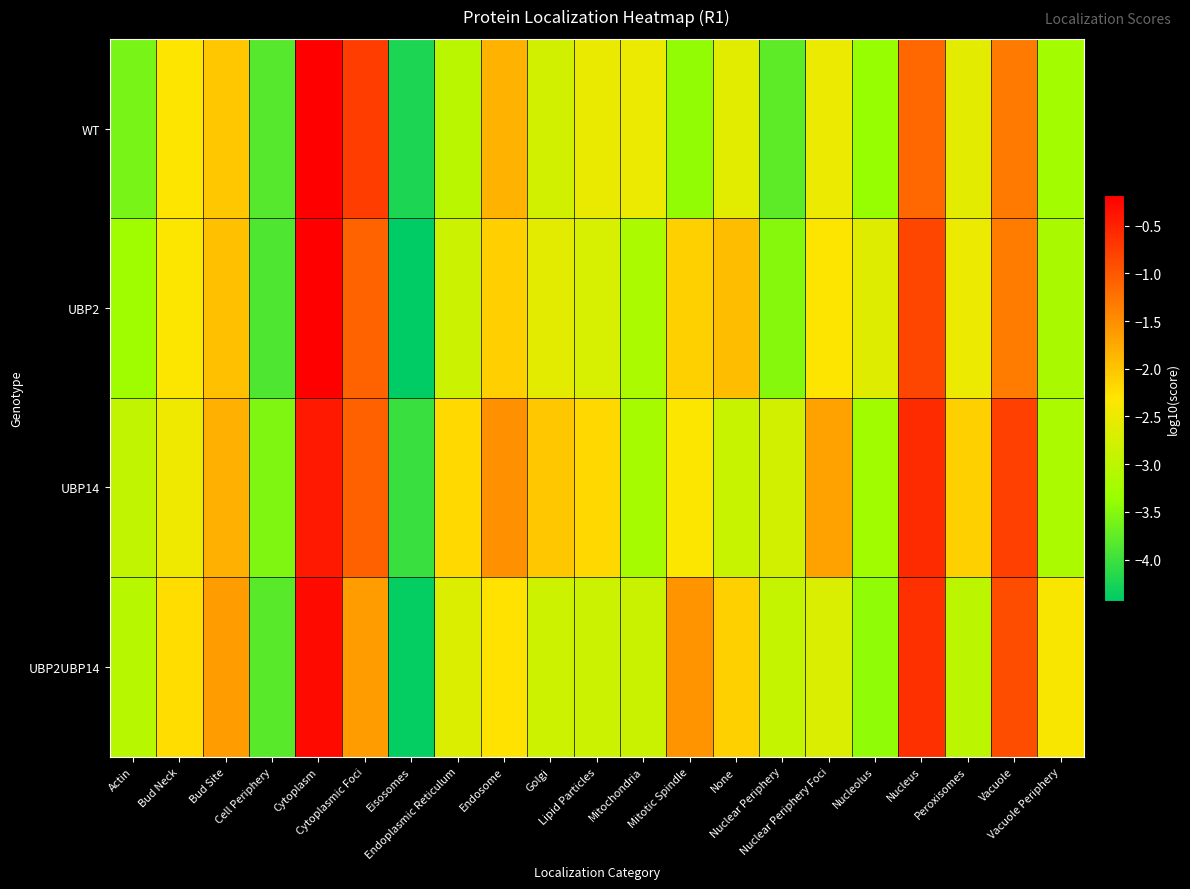

At how many categories does at least one series exceed -1?

4